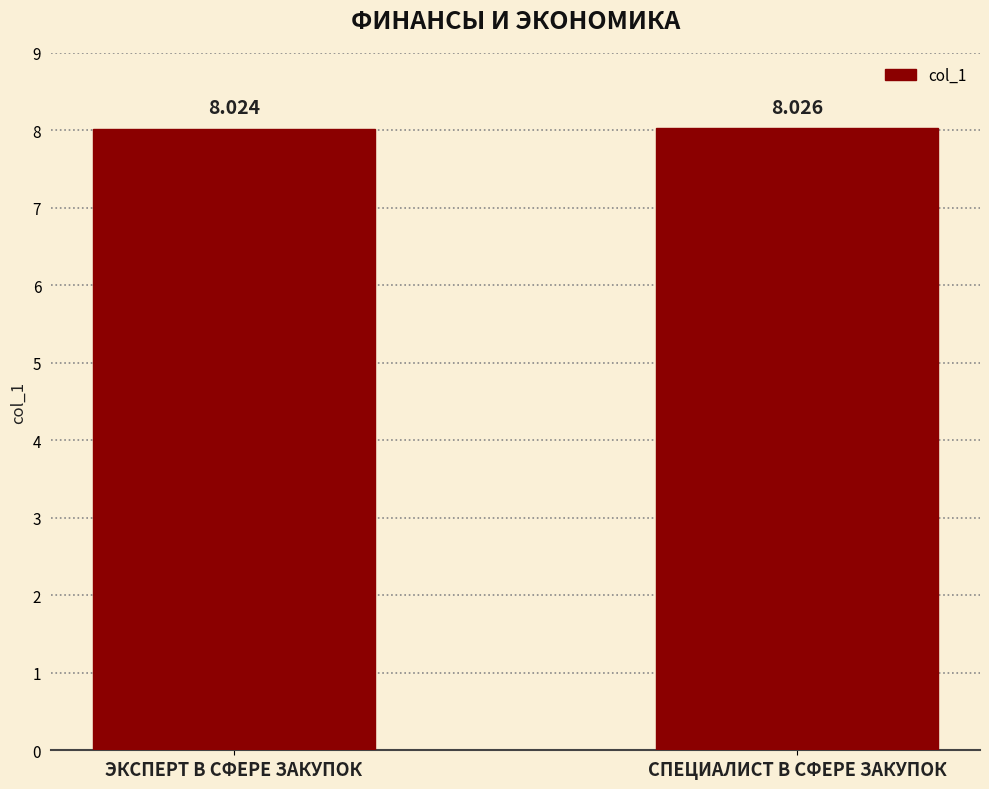

How many values are between 8 and 9?

2